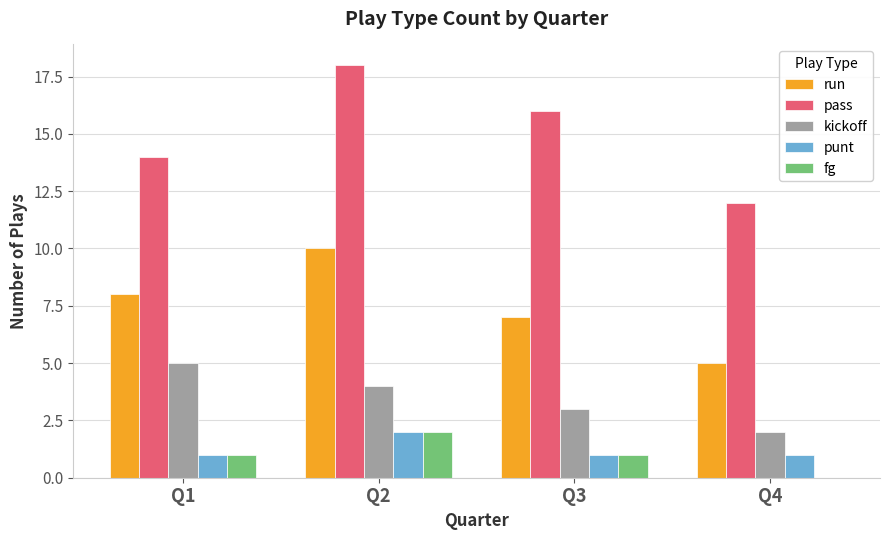

What is the sum of all run values?

30